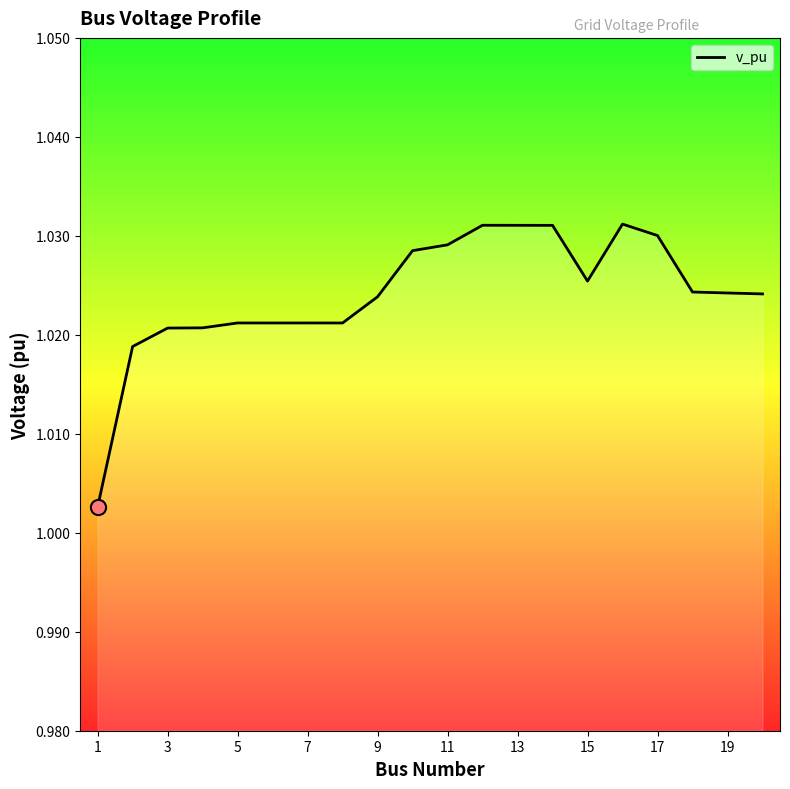

Is this an area chart (filled region under the line)?

Yes